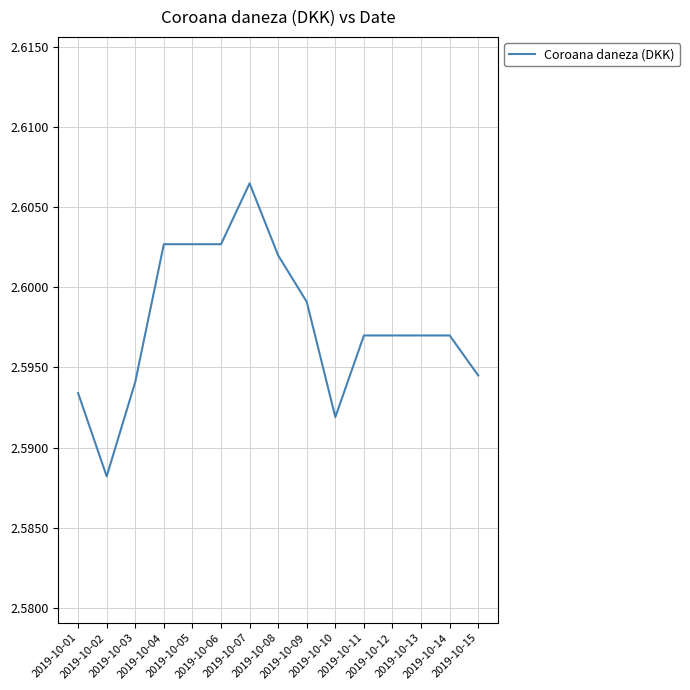

What is the value of the 10th point from the left?

2.6